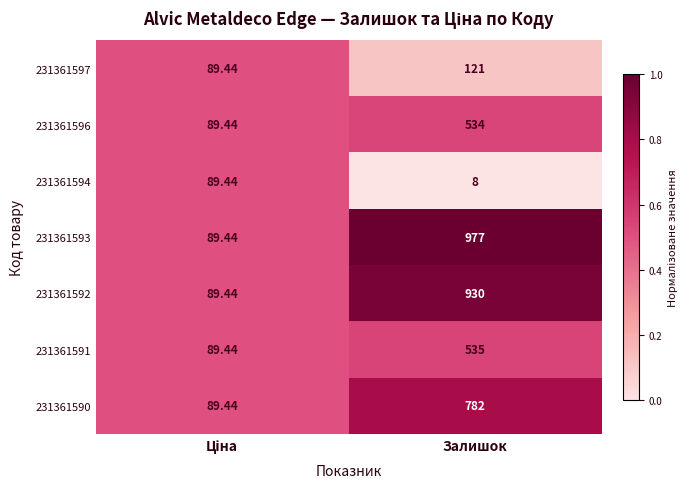

Which label corresponds to the largest value in the chart?

Залишок